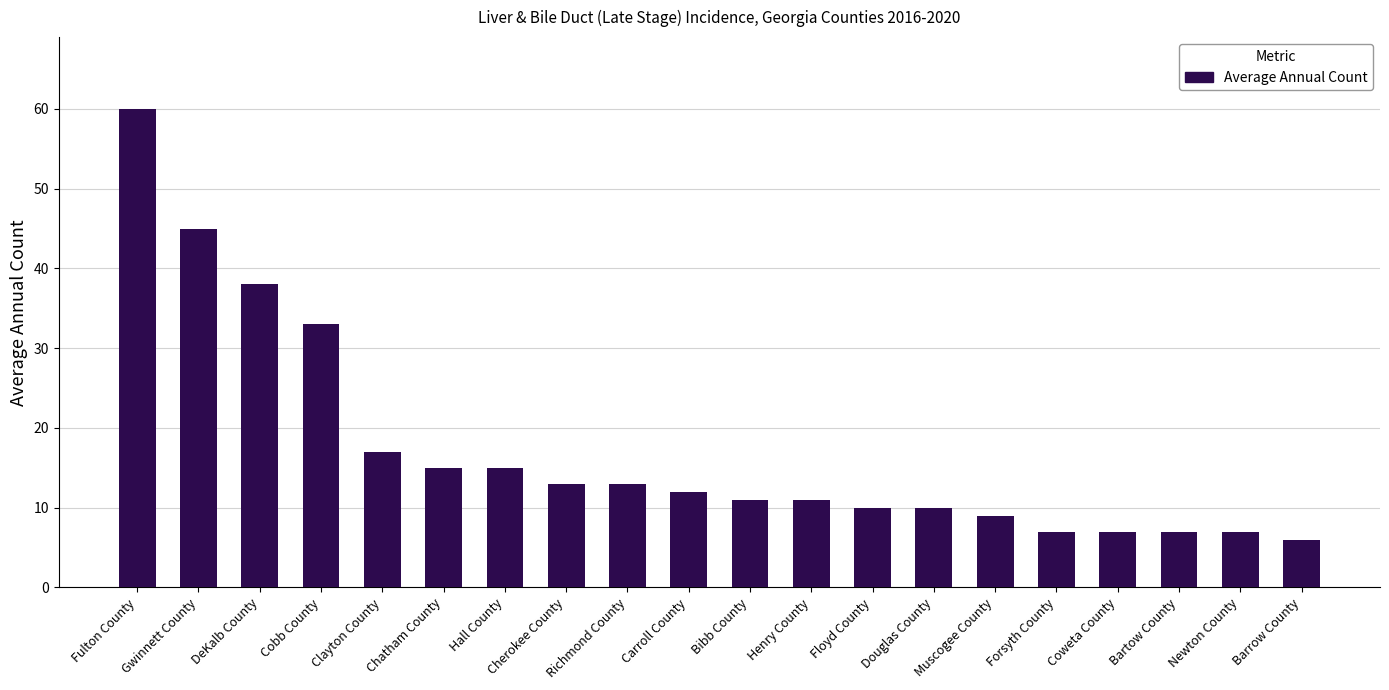

What is the difference between the values at Barrow County and Henry County?

5